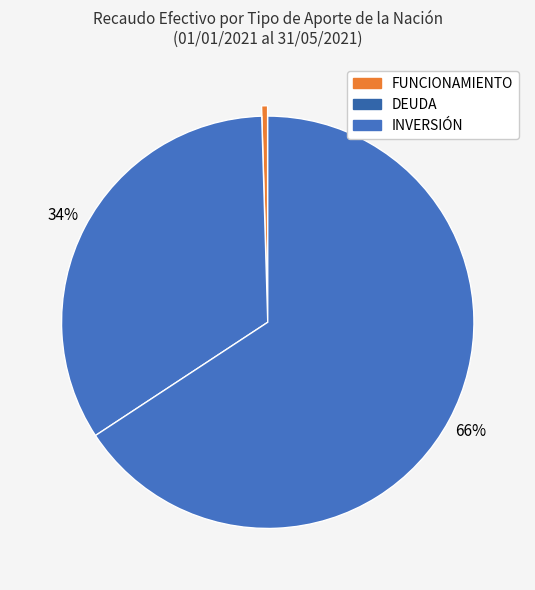

Which has a higher value, DEUDA or FUNCIONAMIENTO?

DEUDA